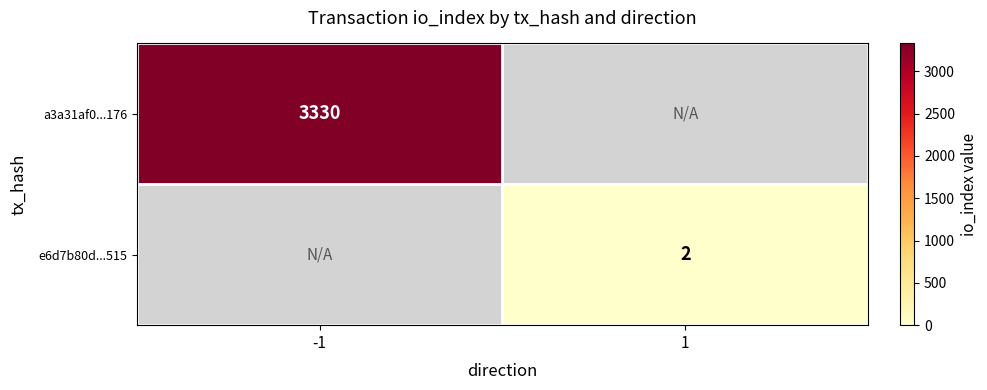

Between 1 and -1, which is larger?

-1